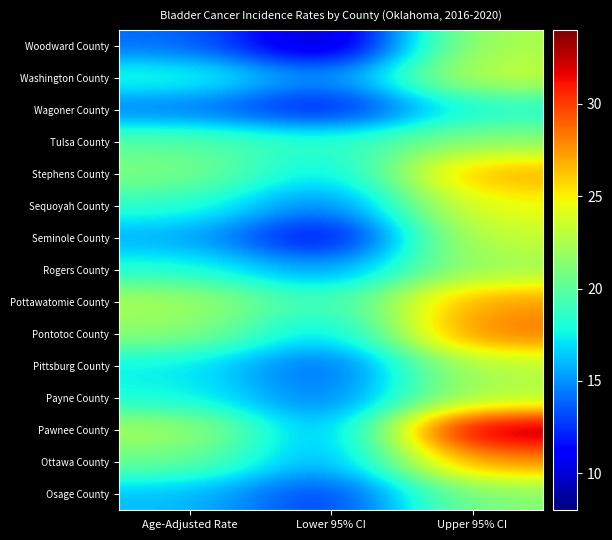

At Upper 95% CI, list the series in order from smallest to largest.

Wagoner County, Osage County, Tulsa County, Rogers County, Woodward County, Payne County, Pittsburg County, Washington County, Seminole County, Sequoyah County, Stephens County, Pottawatomie County, Ottawa County, Pontotoc County, Pawnee County